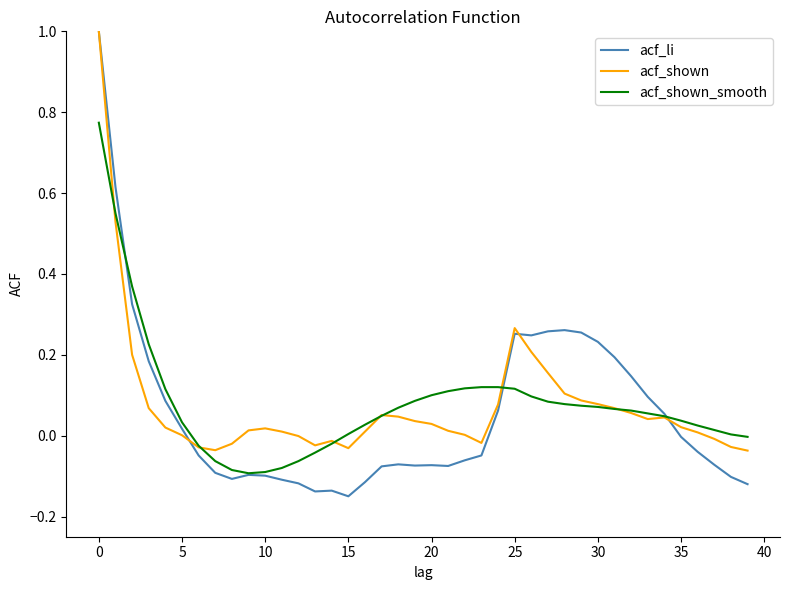

True or false: acf_li and acf_shown_smooth intersect in this chart.

True